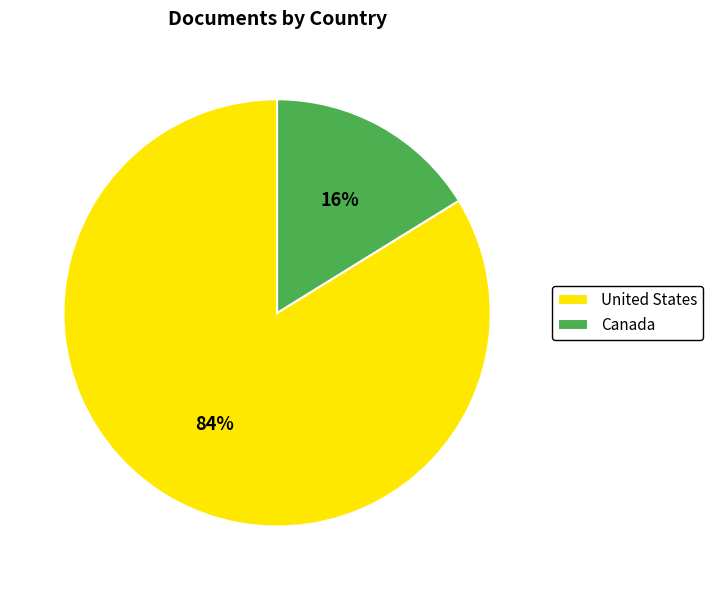

Is it true that United States is 90% of the pie?

False